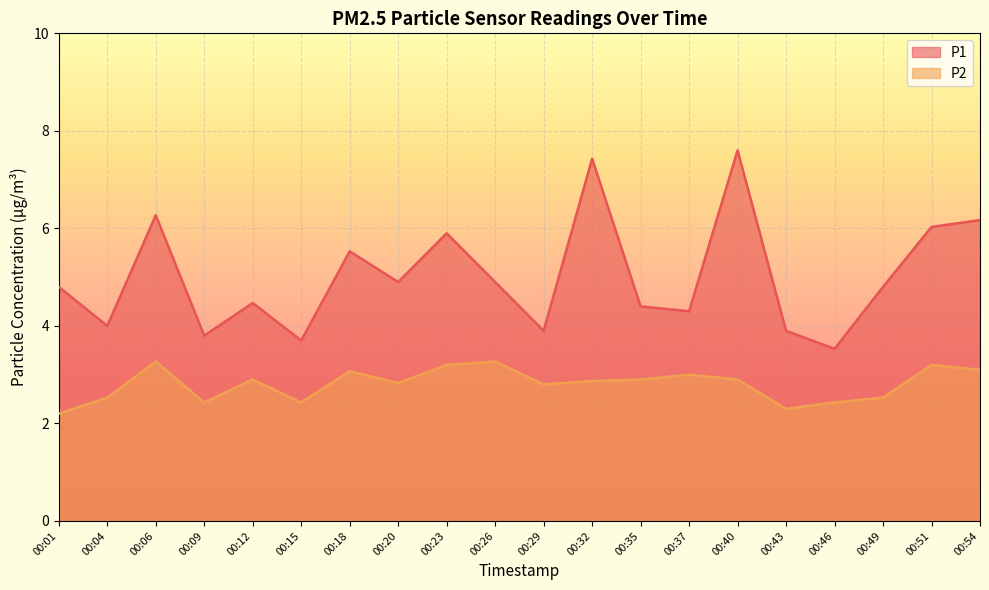

What is the sum of the P1 values at 00:20 and 00:12?

9.4